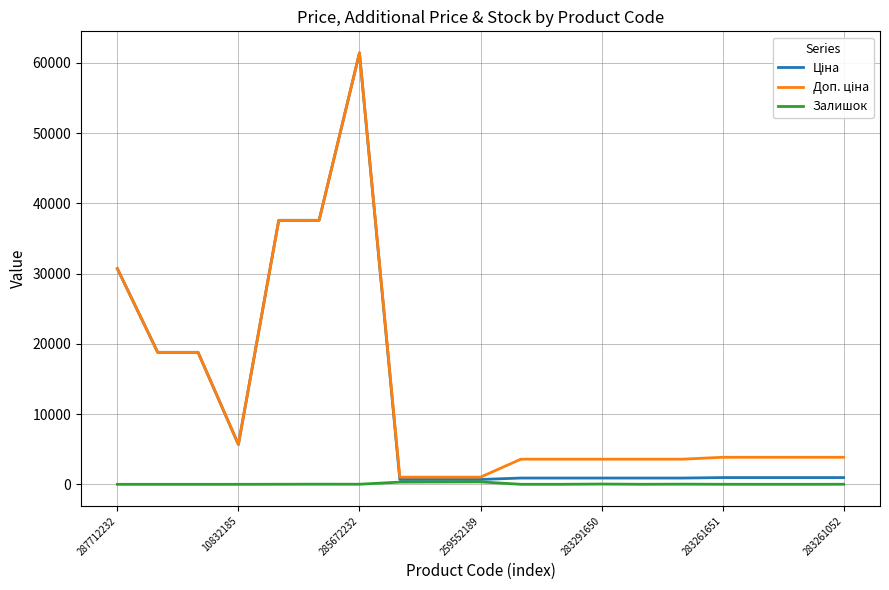

What is the maximum value shown in the chart?

61434.3